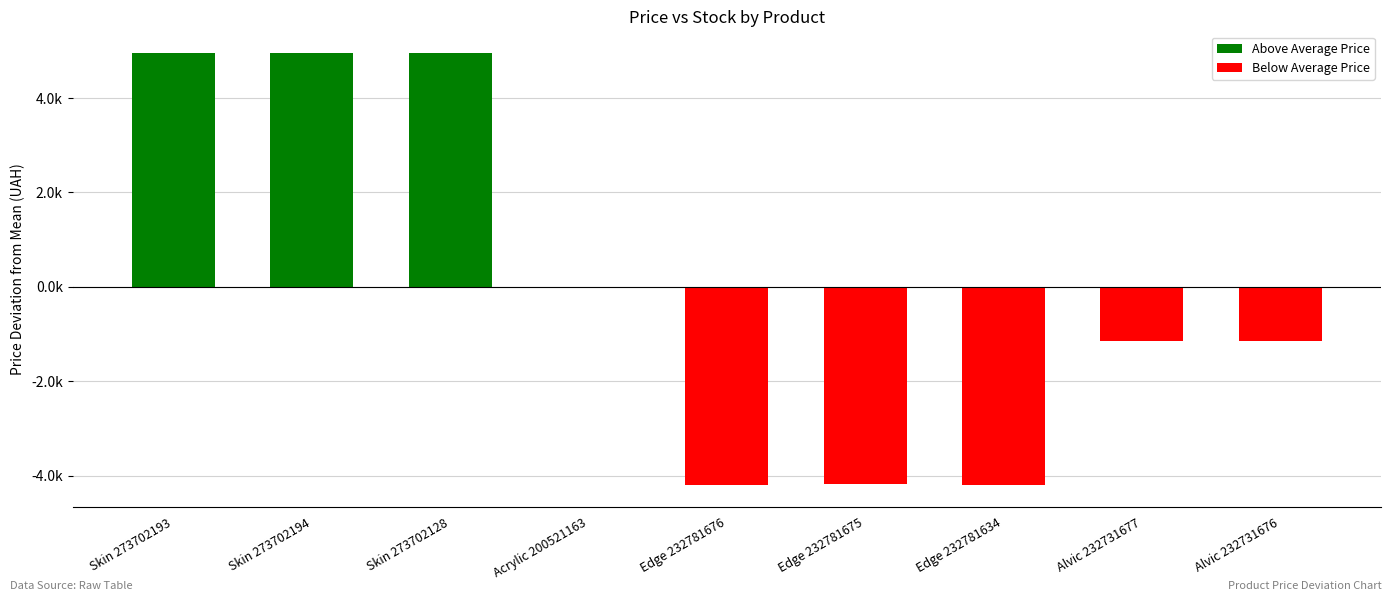

At which label does Ціна first exceed 3091?

Skin 273702193